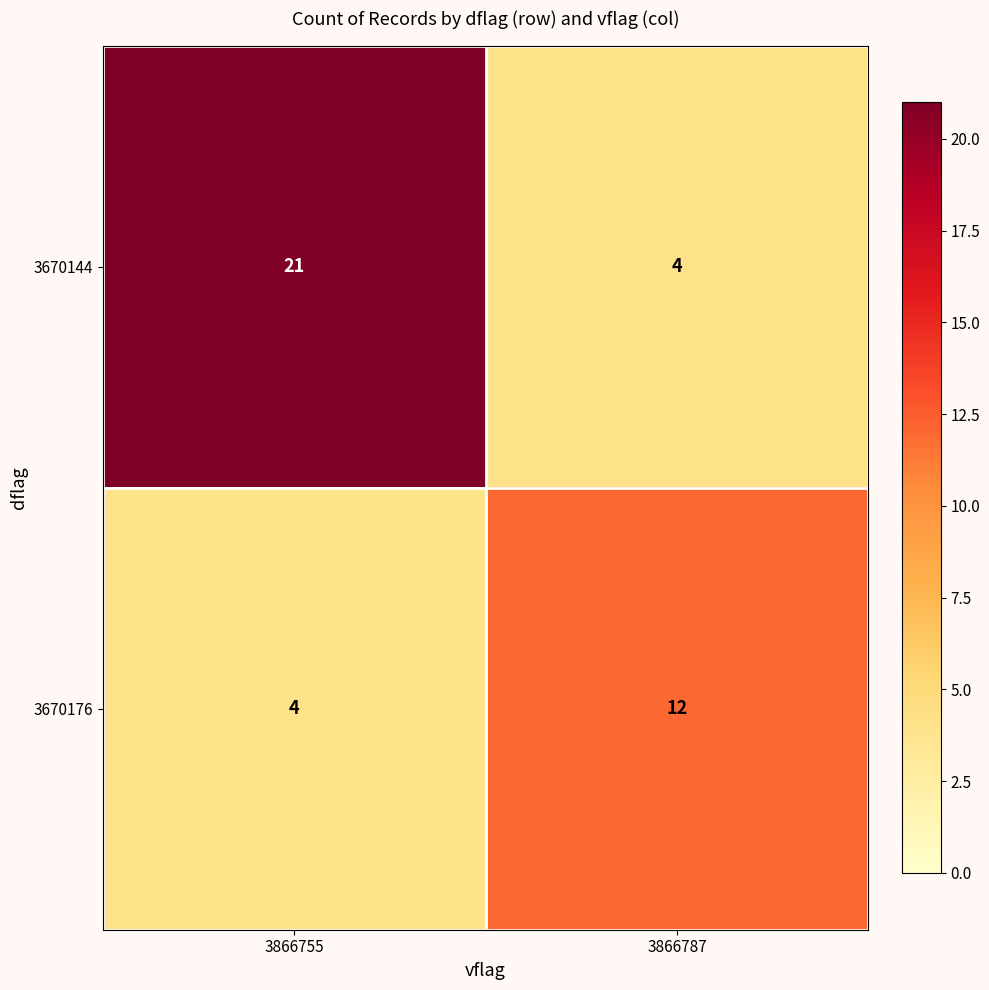

What is the average value of the 3670176 series?

8